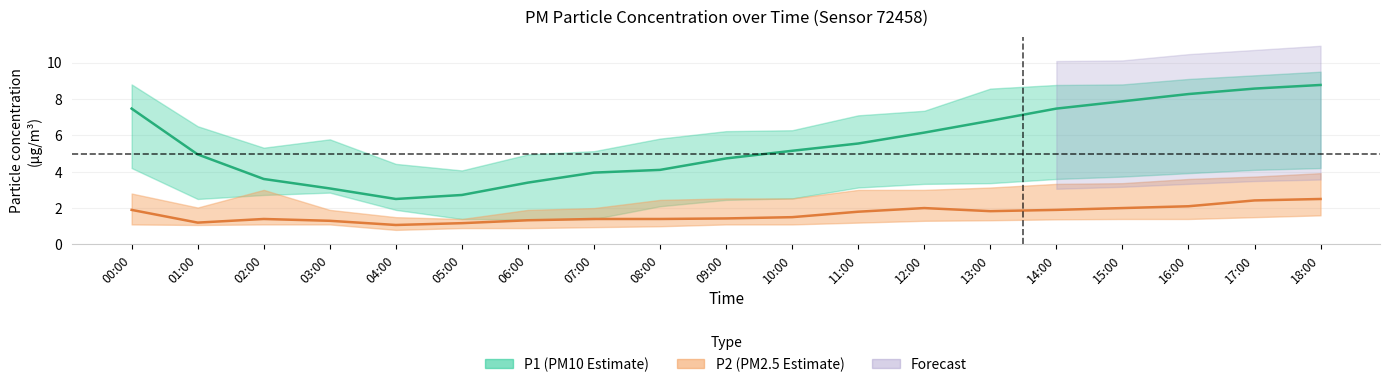

Is it true that P1_upper equals 2.6 at 10:00?

False